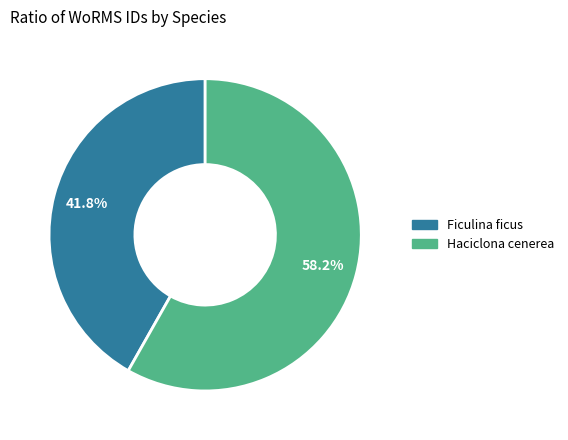

Rank the categories by value from highest to lowest.

Haciclona cenerea, Ficulina ficus